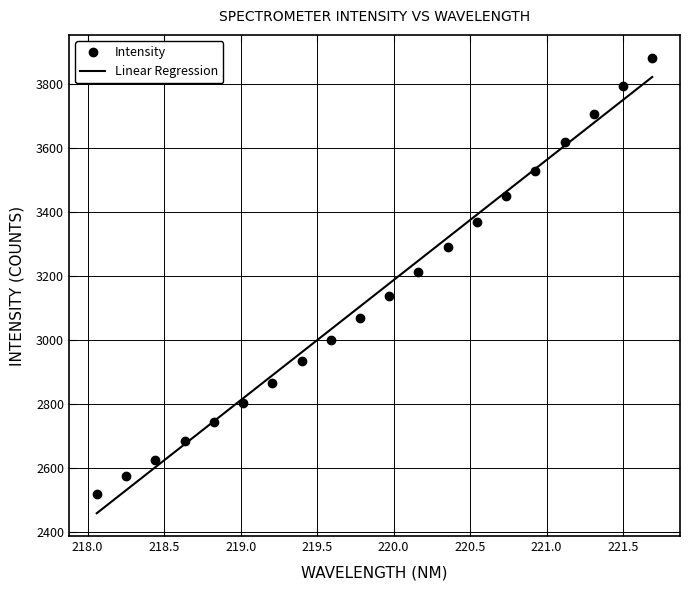

What is the maximum value shown in the chart?

3881.9